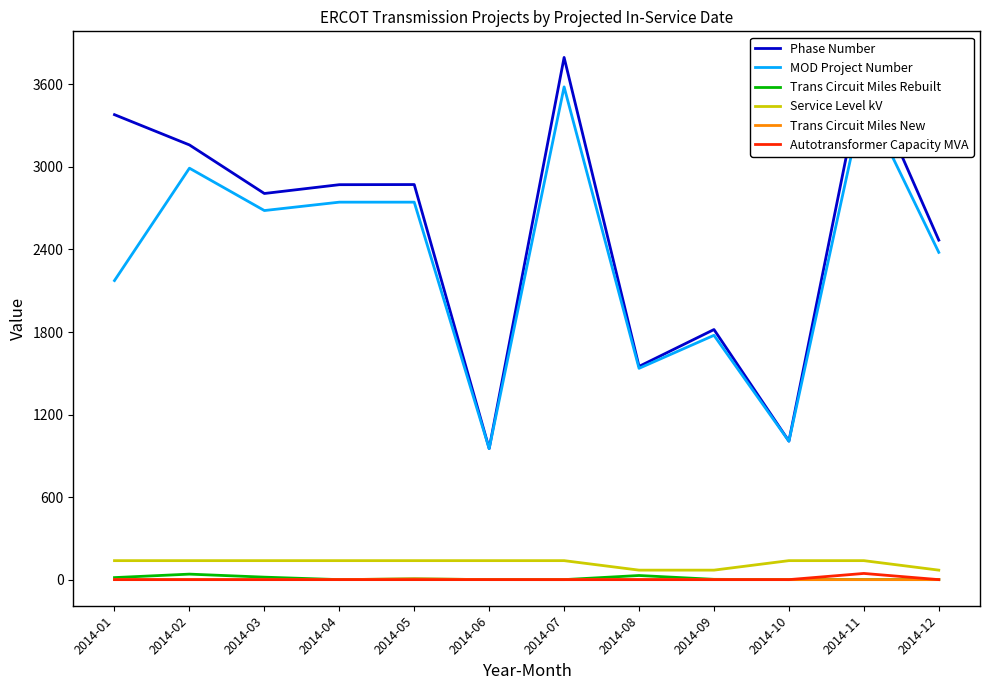

True or false: Trans Circuit Miles New and MOD Project Number cross at least once.

False